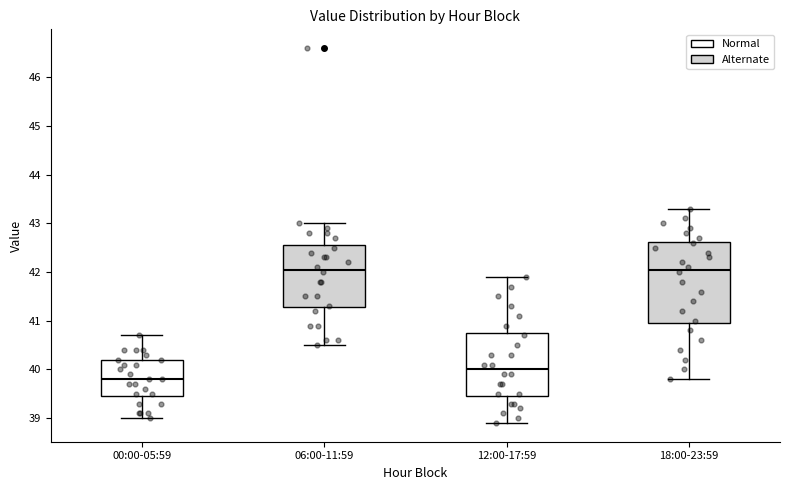

Which box's median line is the lowest?

00:00-05:59